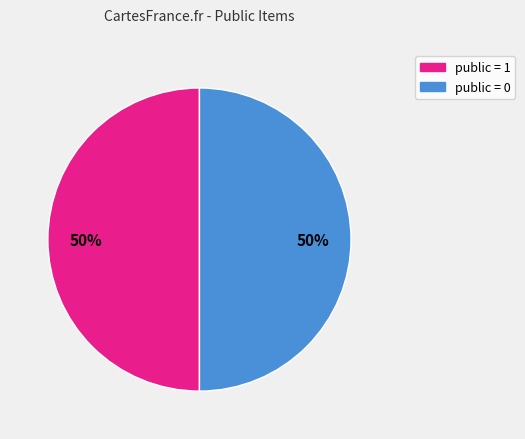

How many segments does this pie chart have?

2